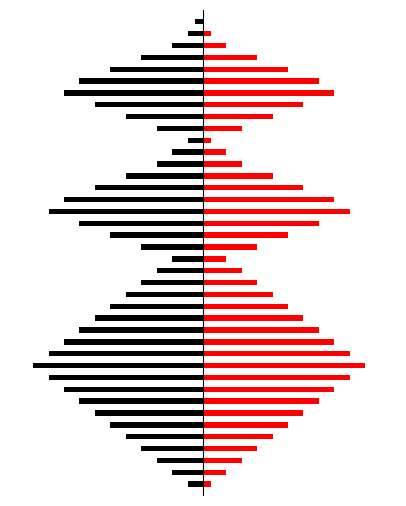

Is the value of Greatest Hits at 9 greater than the value of Bon Jovi at 24?

Yes